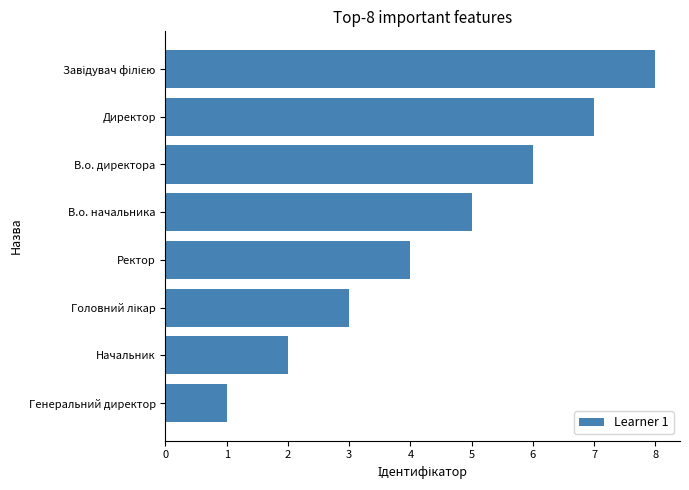

Does the chart contain stacked bars?

No